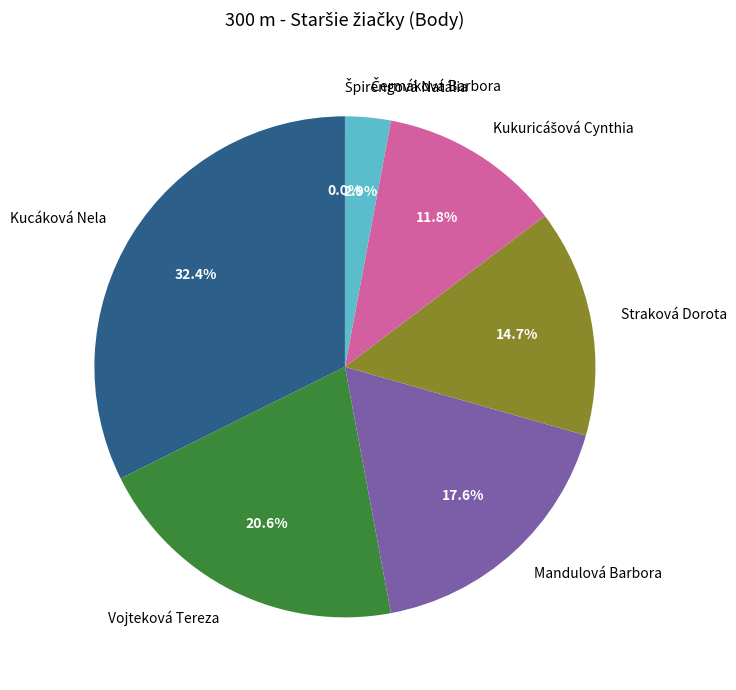

What percentage is NOT represented by Kucáková Nela?

67.6%